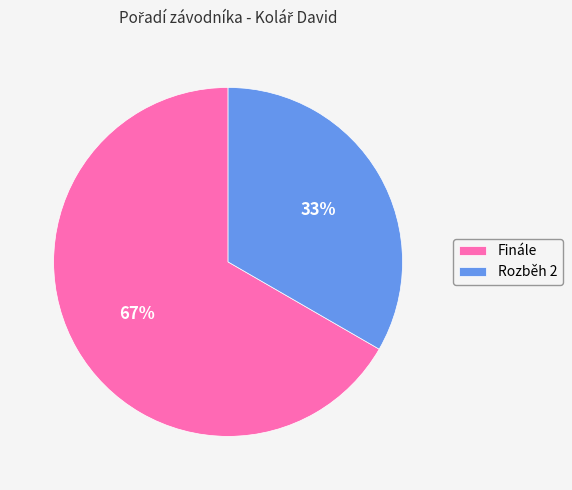

Approximately how many times larger is the value at Finále compared to Rozběh 2?

2.0